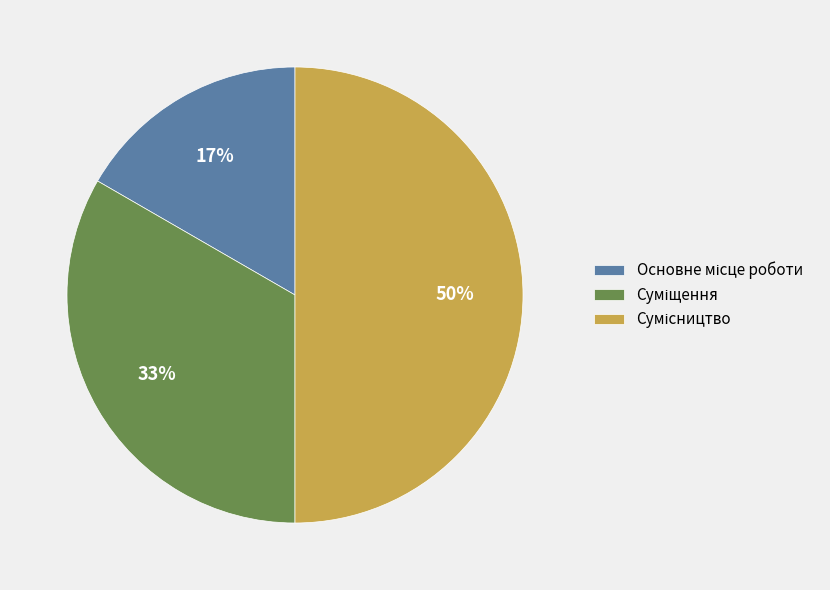

To the nearest percent, what is the average slice percentage?

33%